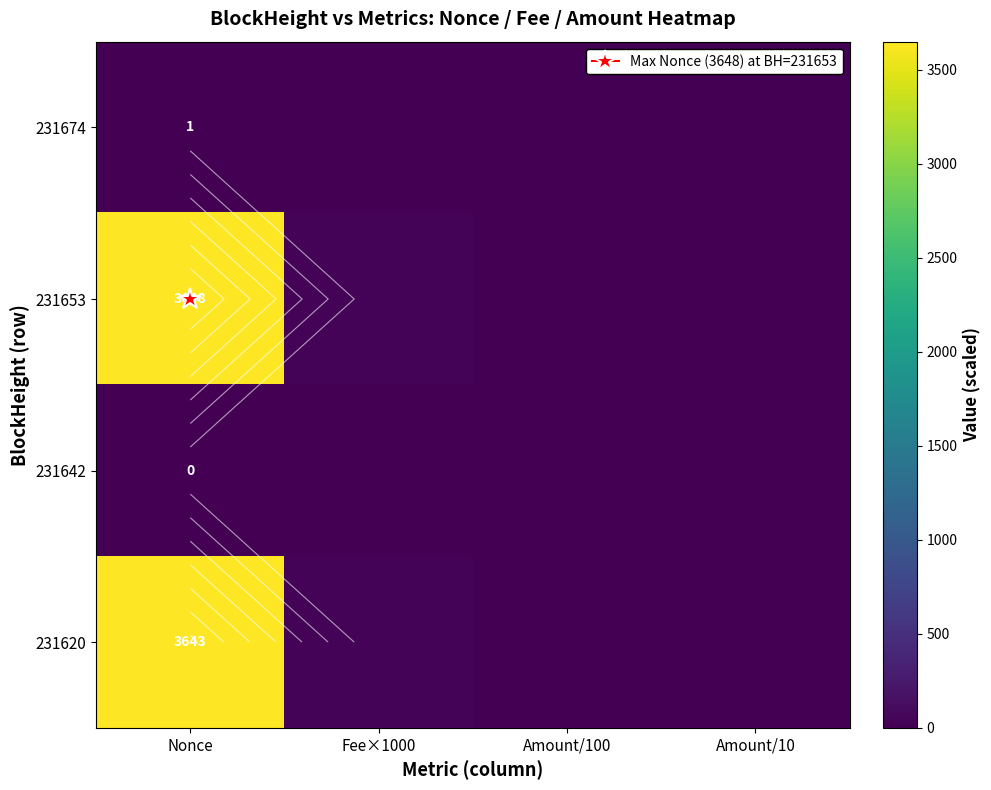

At how many categories does at least one series exceed 241?

1